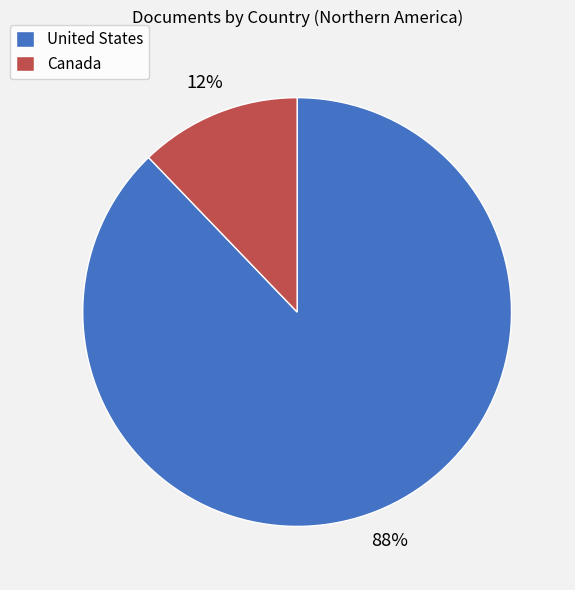

To the nearest percent, what is the difference between the largest and smallest slice percentages?

76%